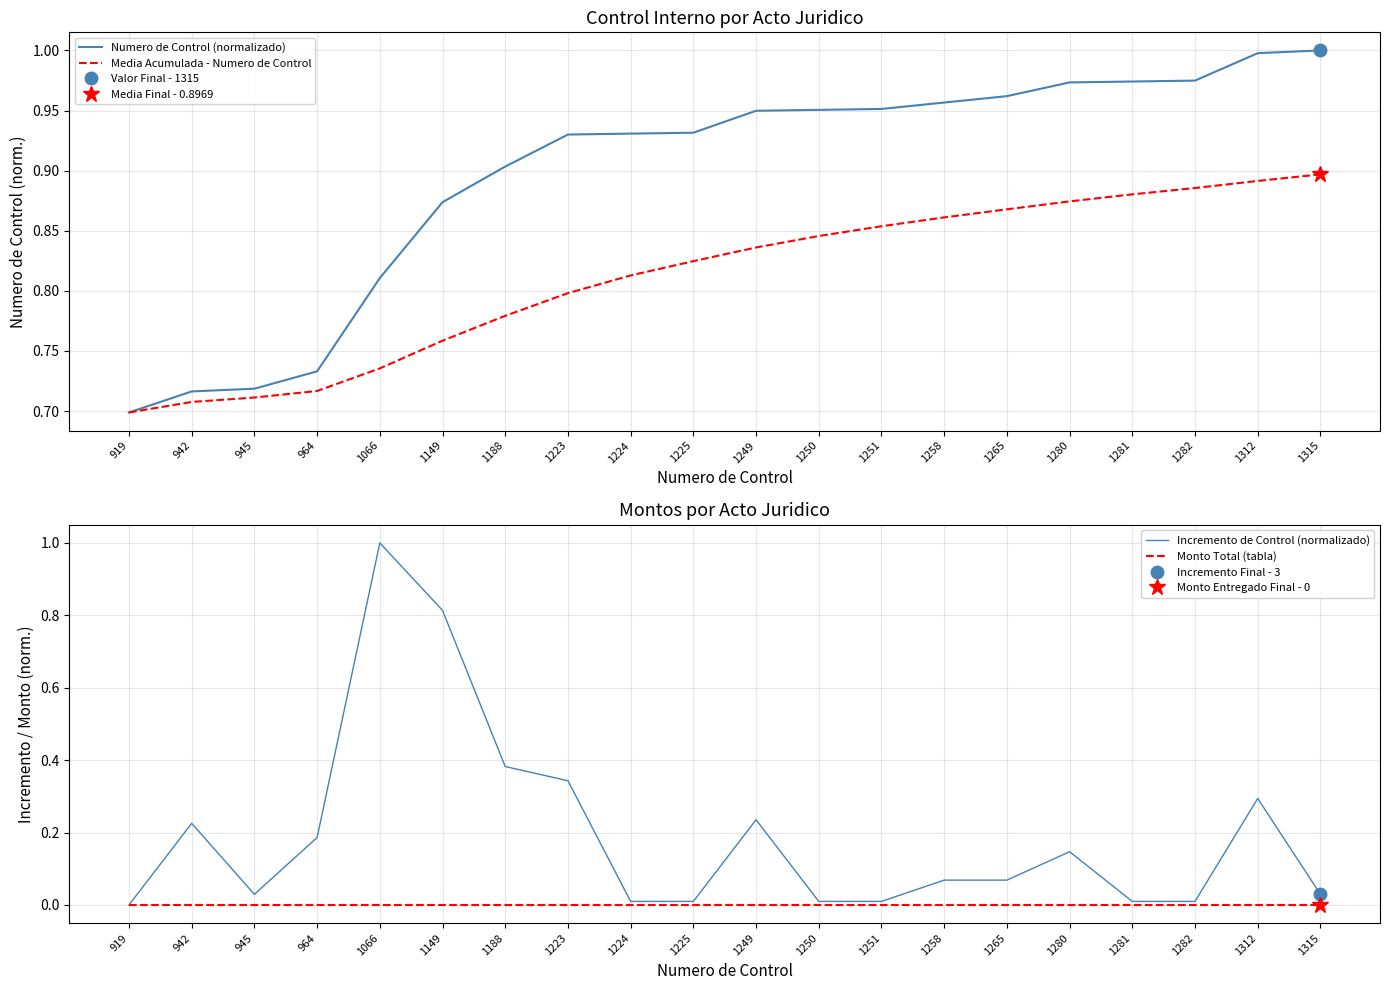

What is the value of the Media Acumulada - Numero de Control point at the 15th from the left?

0.9